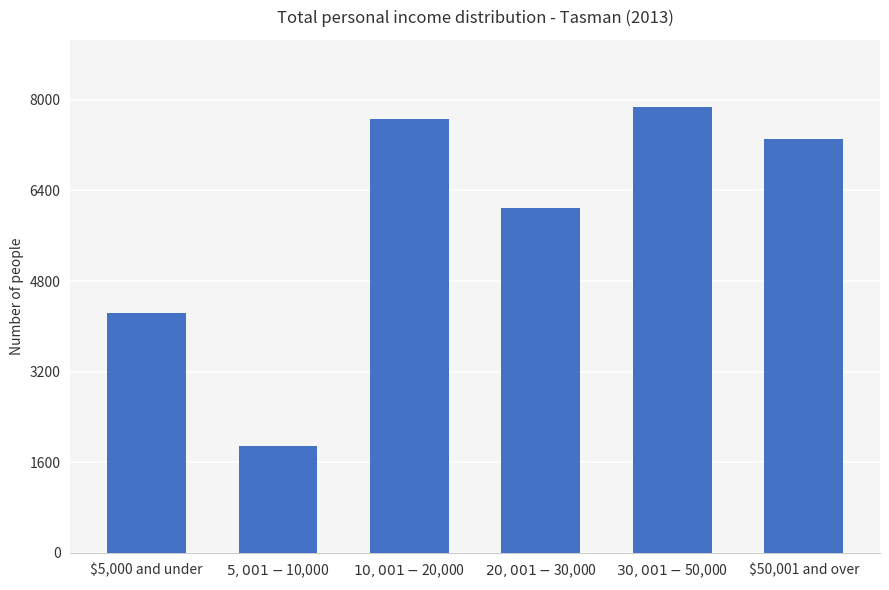

What value does the data have at $30,001-$50,000?

7878